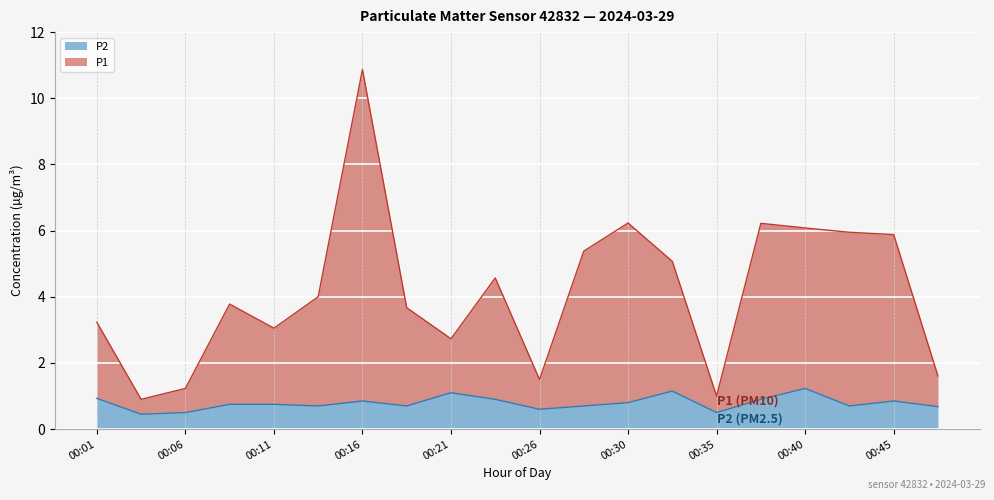

What is the minimum value for P2?

0.5